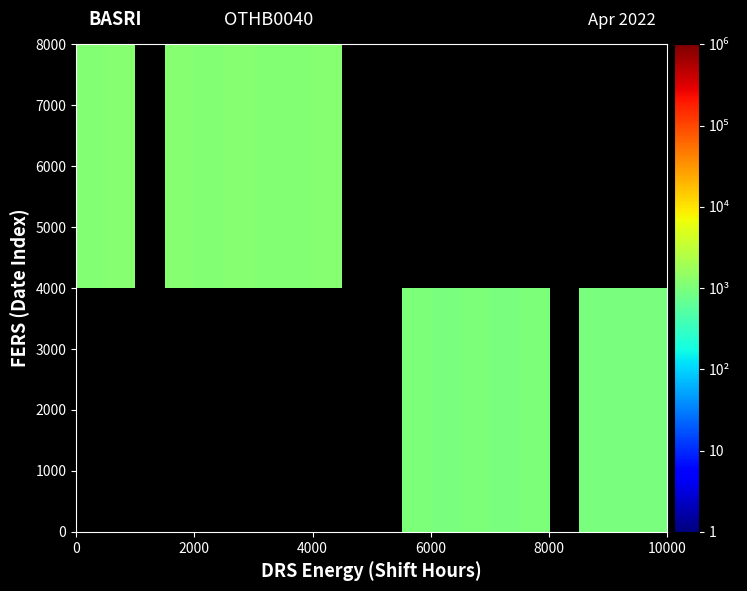

Reading left to right, what are all the values shown in this chart?

2000: 0.0	0.0	0.0	0.0	0.0	0.0	0.0	0.0	0.0	0.0	0.0	1045.0	997.0	1009.0	971.0	1018.0	0.0	988.0	973.0	964.0
6000: 1145.0	1187.0	0.0	1198.0	1154.0	1199.0	1125.0	1165.0	1184.0	0.0	0.0	0.0	0.0	0.0	0.0	0.0	0.0	0.0	0.0	0.0